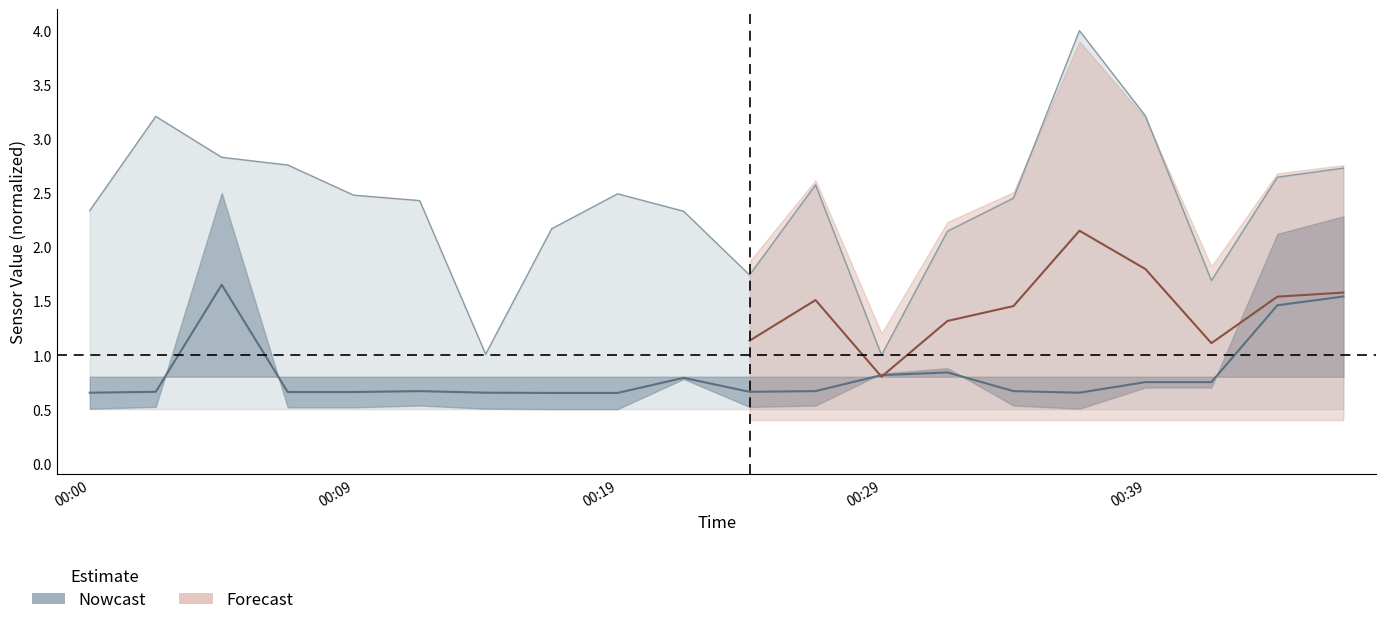

Is it true that Max_cycle equals 0.3 at 00:26?

False